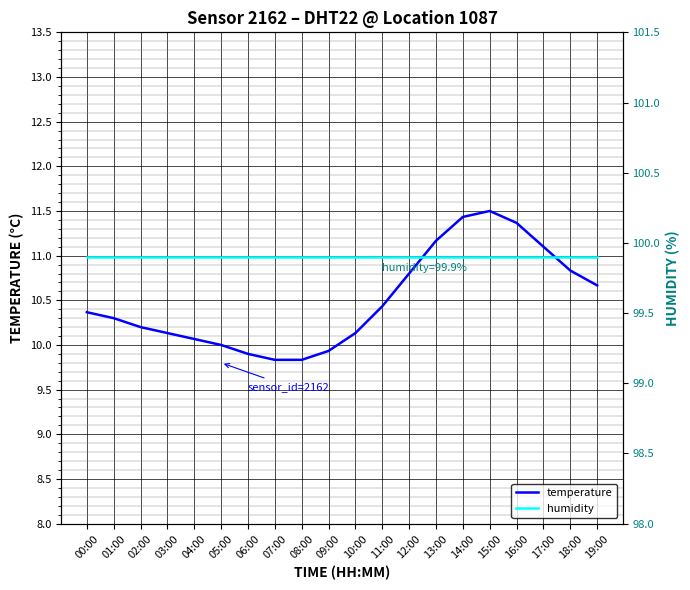

What is the total value across all series at 01:00?

110.2